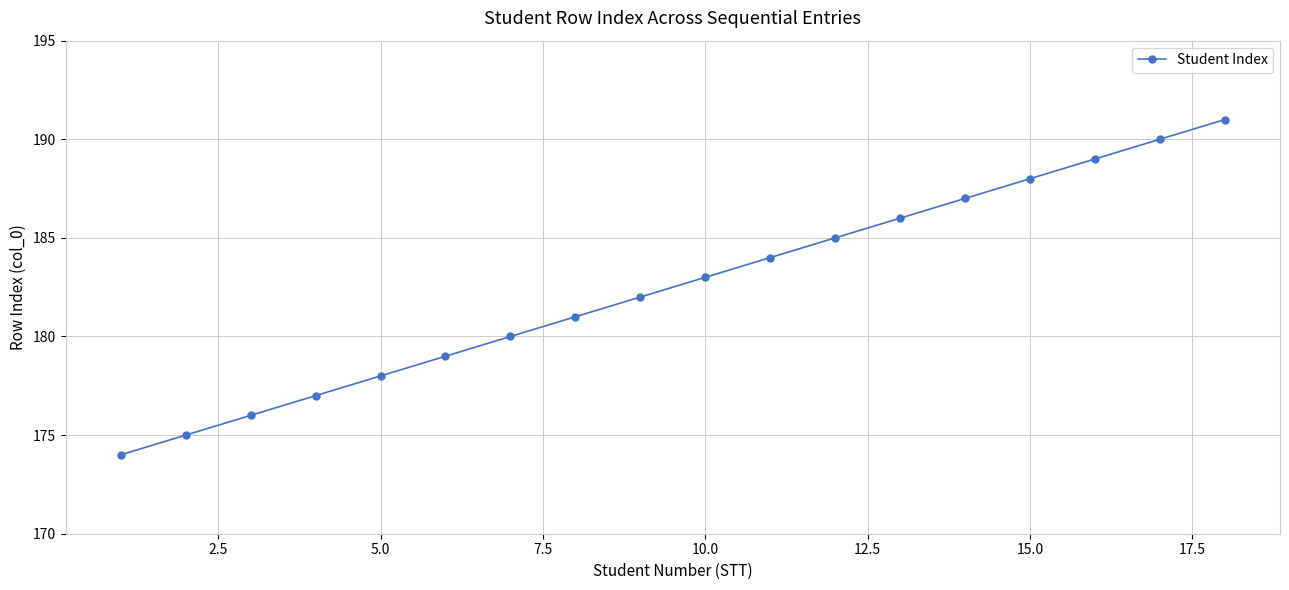

What is the value of the 5th point from the left?

178